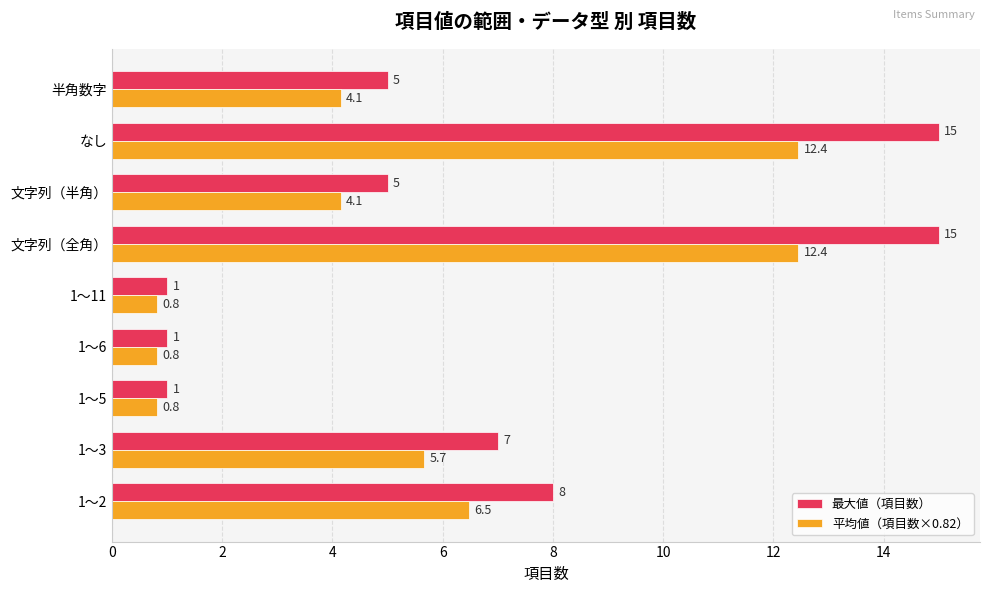

What is the difference between the 最大値（項目数） values at 1〜2 and 1〜11?

7.0